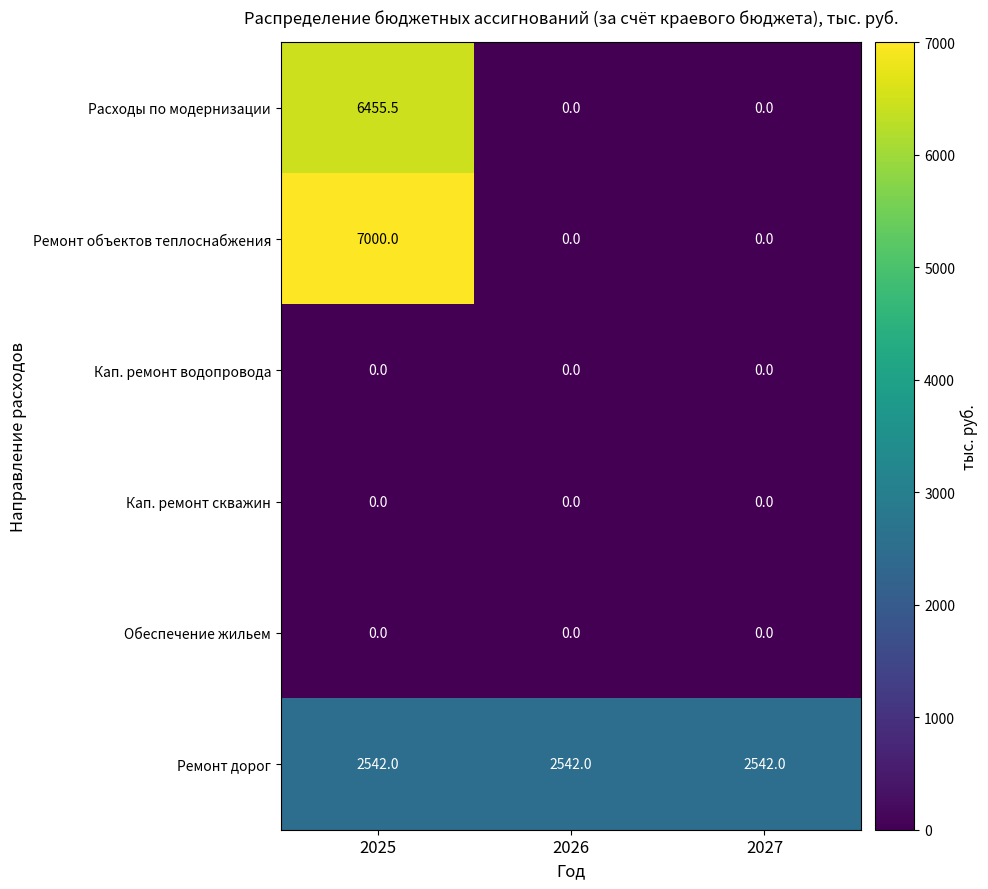

Reading left to right, transcribe all the data shown in this chart.

Расходы по модернизации: 2025=6455.5	2026=0.0	2027=0.0
Ремонт объектов теплоснабжения: 2025=7000.0	2026=0.0	2027=0.0
Кап. ремонт водопровода: 2025=0.0	2026=0.0	2027=0.0
Кап. ремонт скважин: 2025=0.0	2026=0.0	2027=0.0
Обеспечение жильем: 2025=0.0	2026=0.0	2027=0.0
Ремонт дорог: 2025=2542.0	2026=2542.0	2027=2542.0